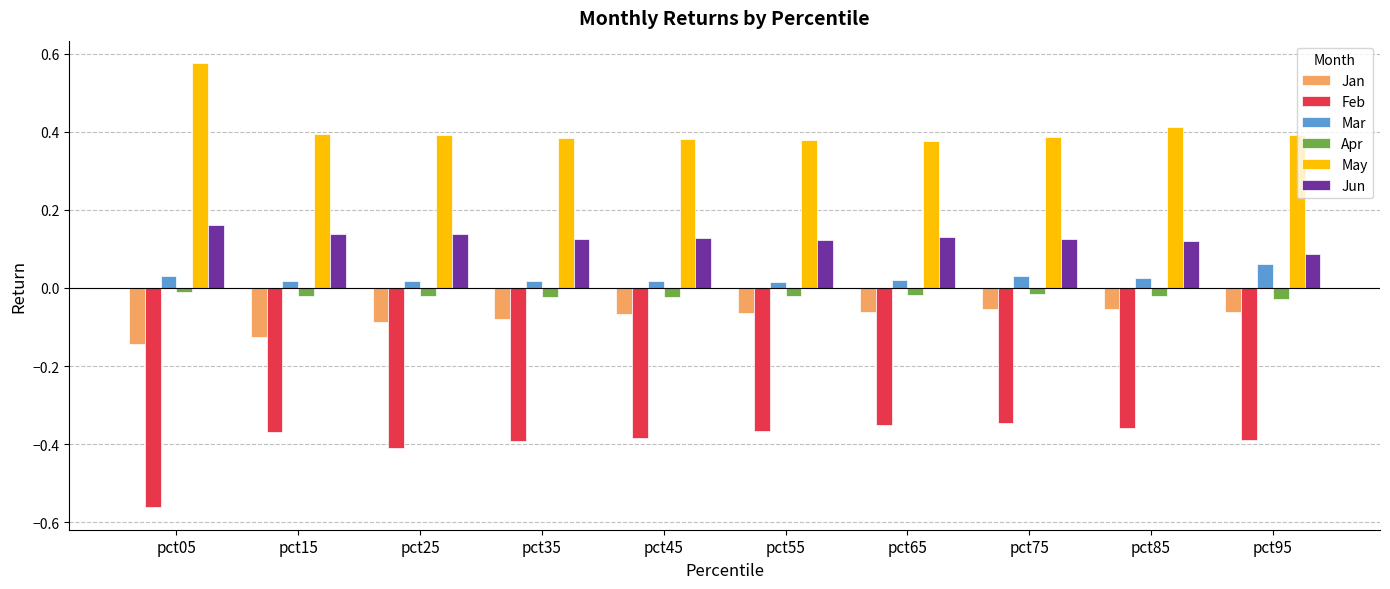

Does the chart contain stacked bars?

No